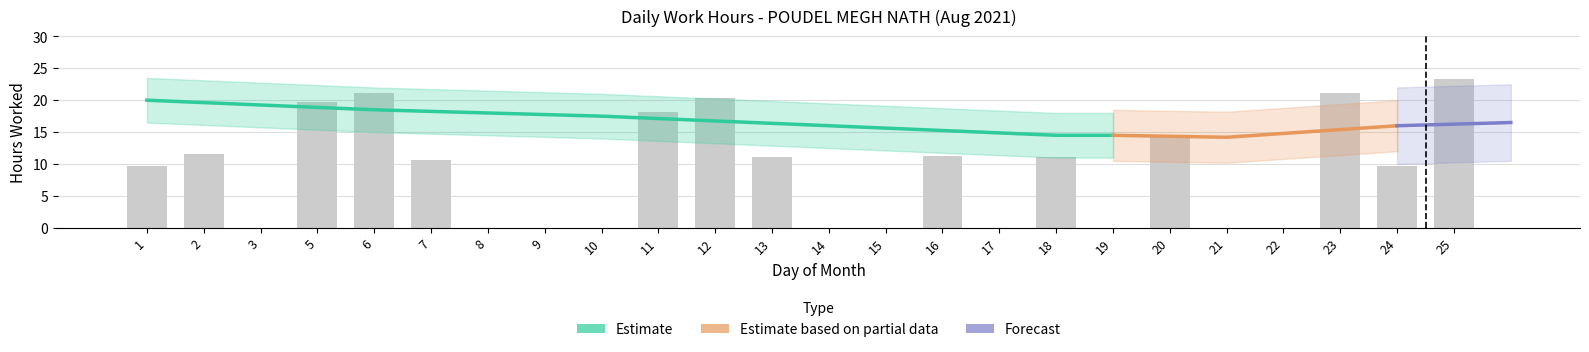

Between 8 and 9, which is larger?

8